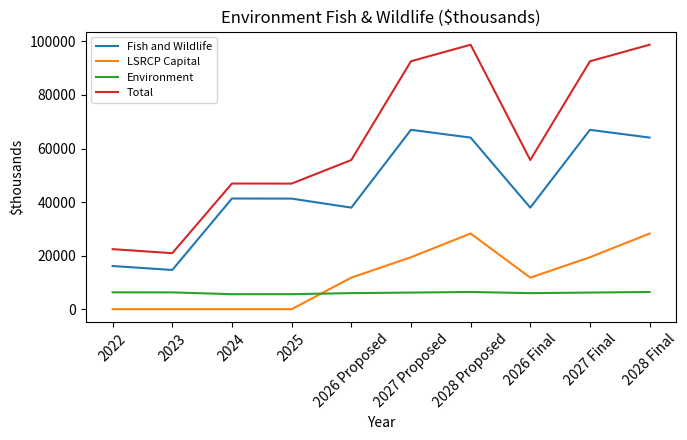

What are all the series names shown in the legend?

Fish and Wildlife, LSRCP Capital, Environment, Total